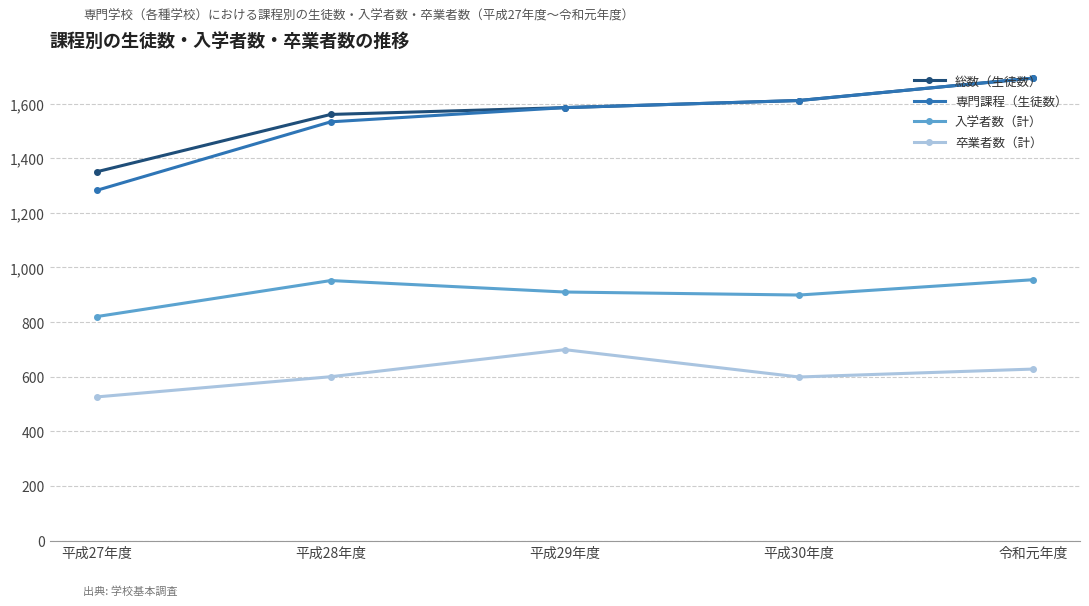

How many lines are shown in the chart?

4